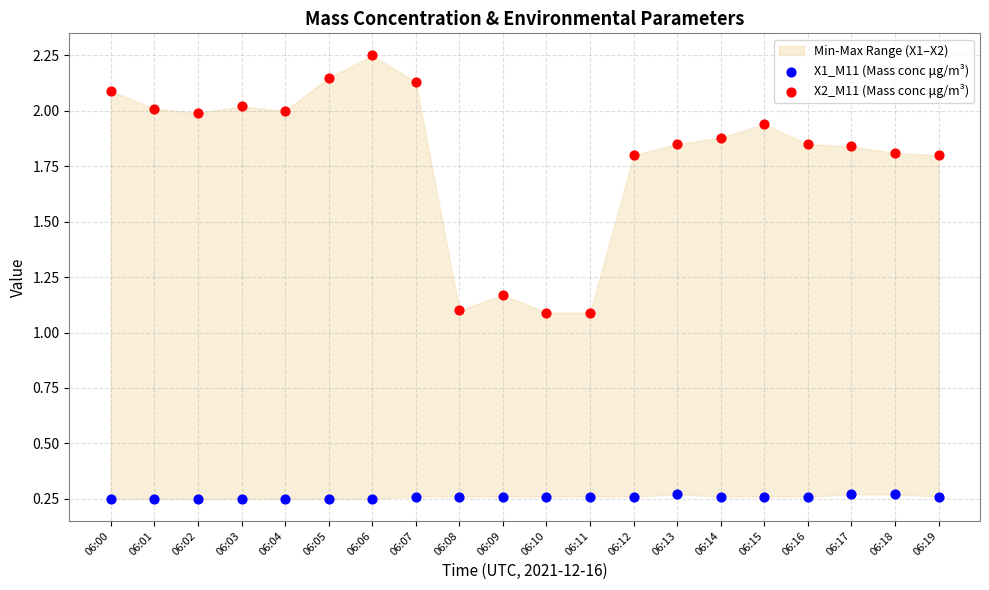

Which series reaches the maximum Y coordinate?

X2_M11 (Mass conc μg/m³)